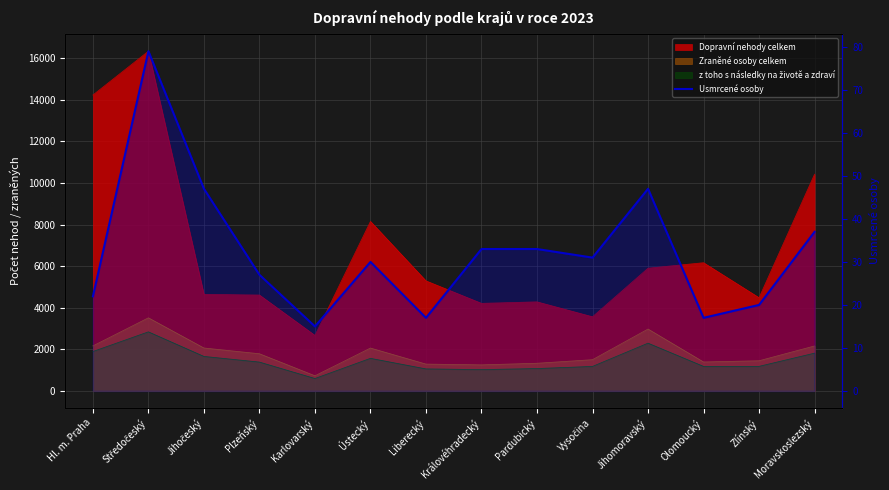

Reading right to left, transcribe all the data shown in this chart.

Moravskoslezský=37	Zlínský=20	Olomoucký=17	Jihomoravský=47	Vysočina=31	Pardubický=33	Královéhradecký=33	Liberecký=17	Ústecký=30	Karlovarský=15	Plzeňský=27	Jihočeský=47	Středočeský=79	Hl. m. Praha=22